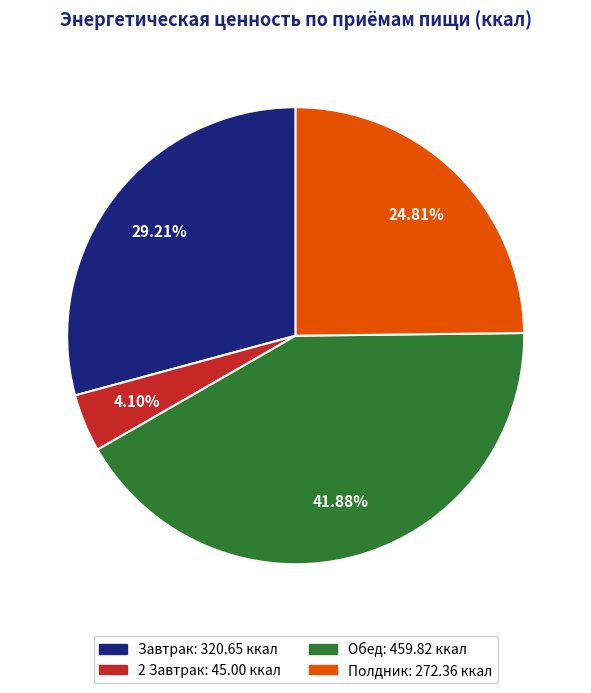

Is it true that Обед is 42% of the pie?

True